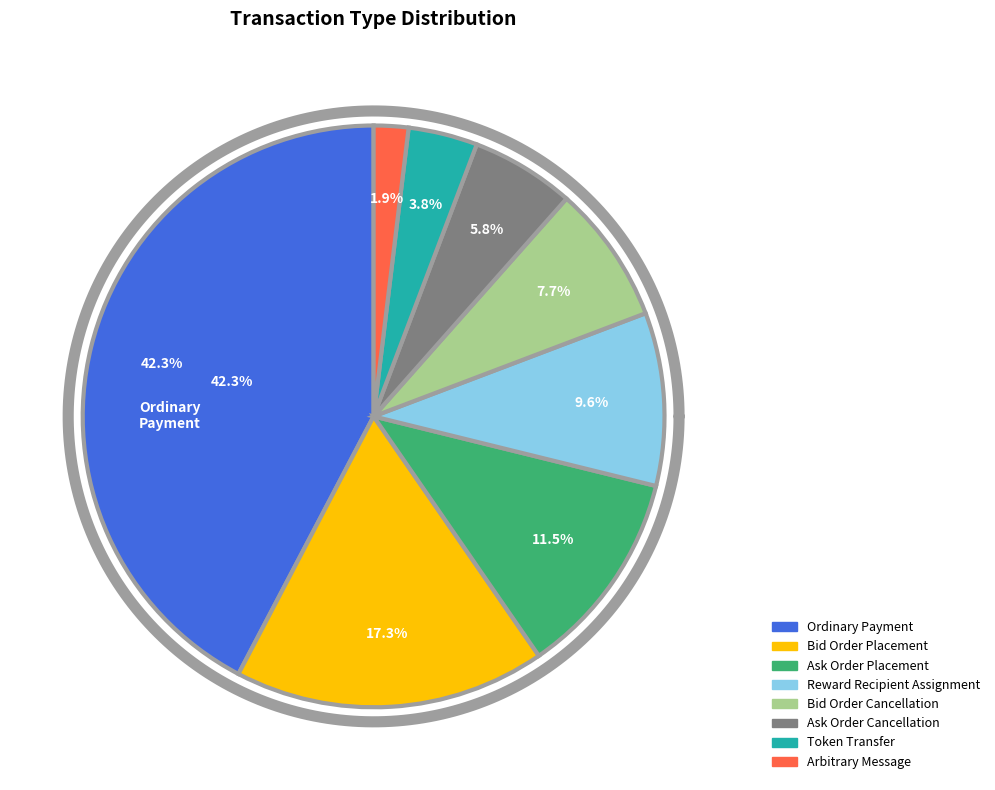

What is the change in value from Bid Order Placement to Ask Order Placement?

-6